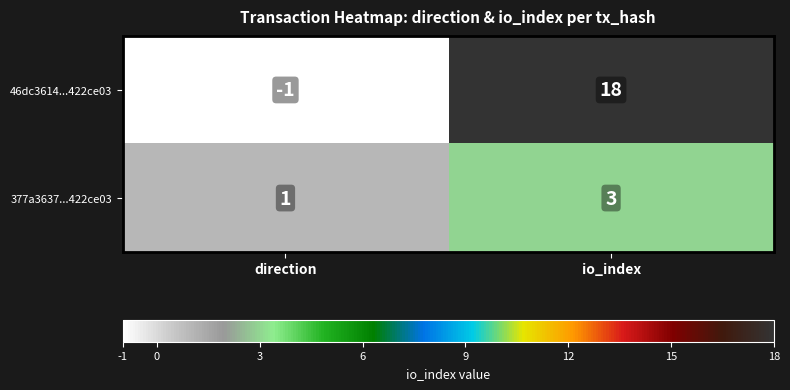

Which series has the widest spread of values?

46dc3614...422ce03